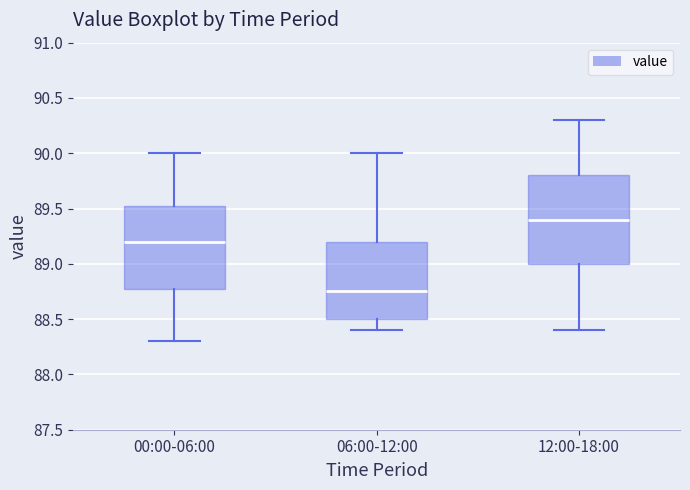

Reading left to right, transcribe this box plot: for each box, give where its median line is, the range the box spans, and where its two whiskers end, as read against the y-axis. The values are not printed on the chart, so give them approximately, as read against the axis.

00:00-06:00: median 89.20, box 88.80 to 89.55, whiskers 88.30 to 90.00
06:00-12:00: median 88.75, box 88.50 to 89.20, whiskers 88.40 to 90.00
12:00-18:00: median 89.40, box 89.00 to 89.80, whiskers 88.40 to 90.30